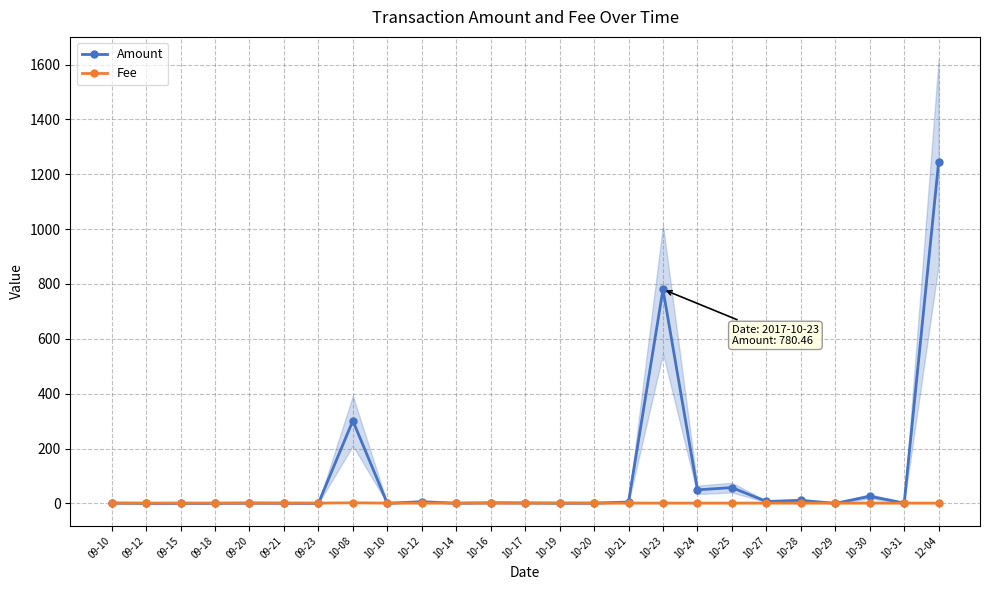

Where do Amount and Fee first cross each other?

09-23 and 10-08